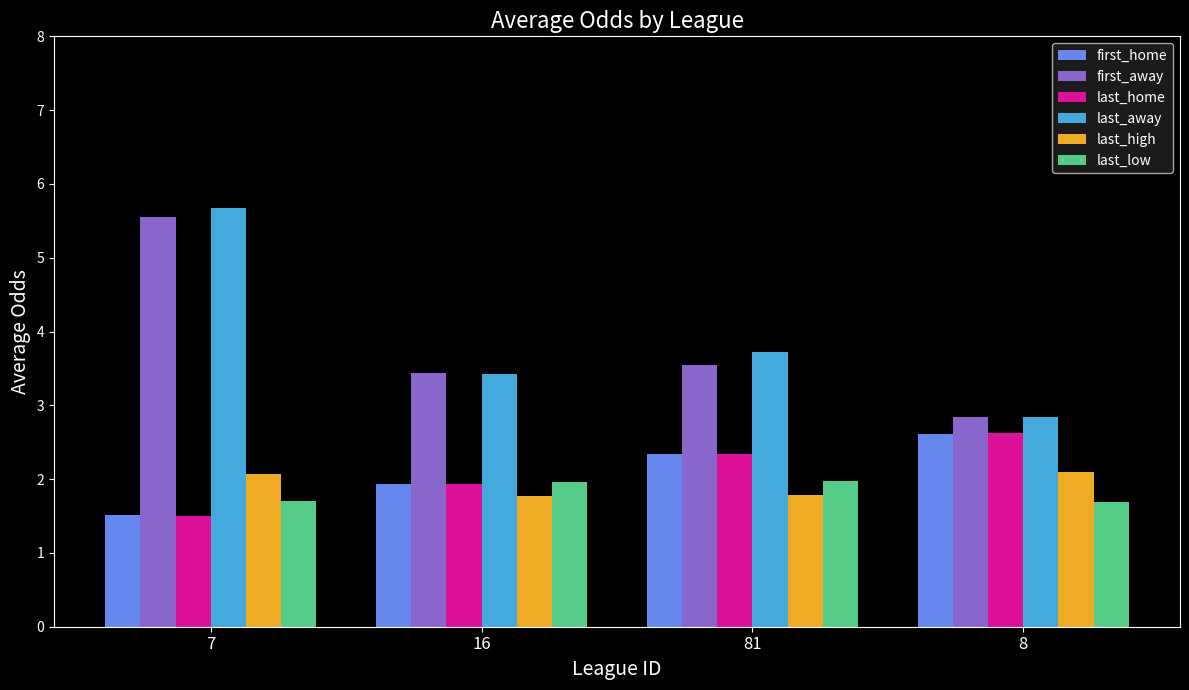

What is the difference between the maximum and minimum values in the last_low series?

0.3